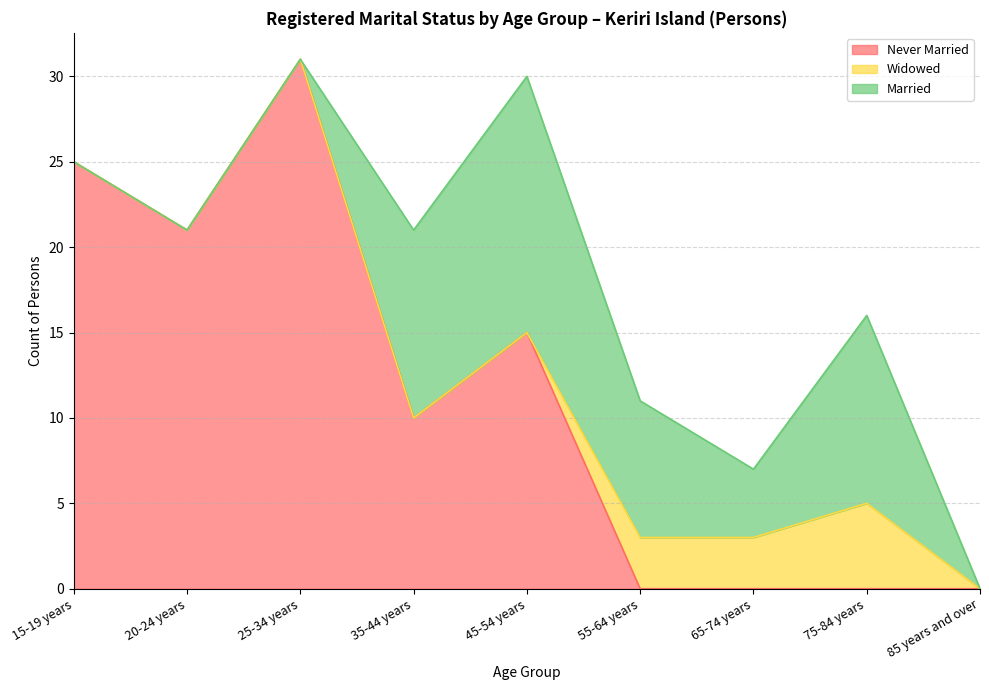

Reading right to left, list all the values displayed in this chart.

Never Married: 0	0	0	0	15	10	31	21	25
Widowed: 0	5	3	3	0	0	0	0	0
Married: 0	11	4	8	15	11	0	0	0